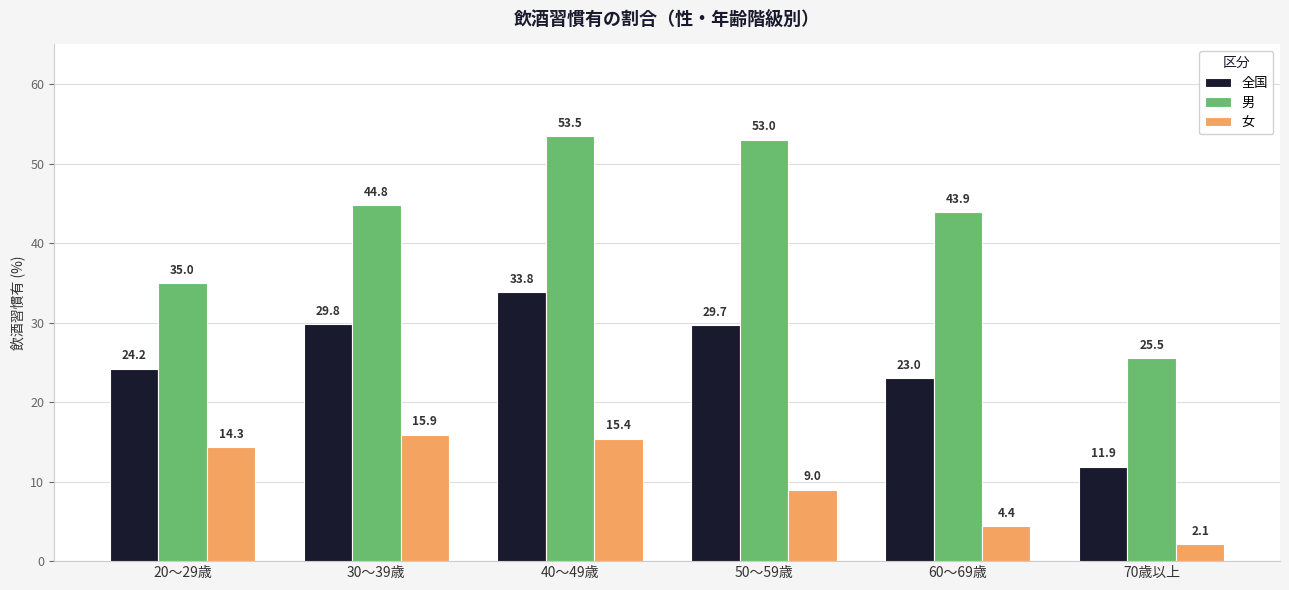

What is the difference between the maximum and second lowest values in the 女 series?

11.5